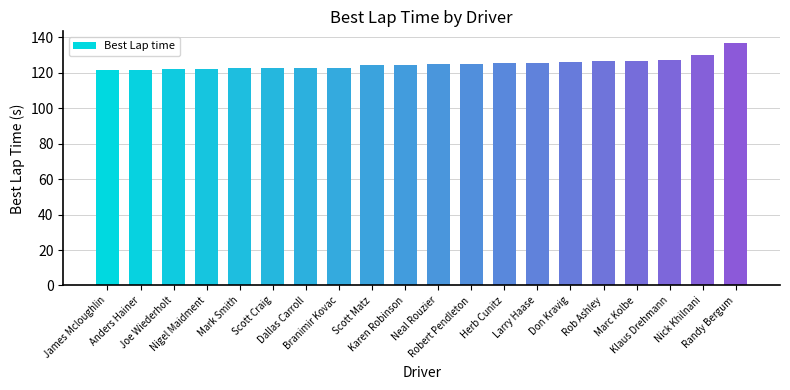

What is the minimum value shown in the chart?

121.4